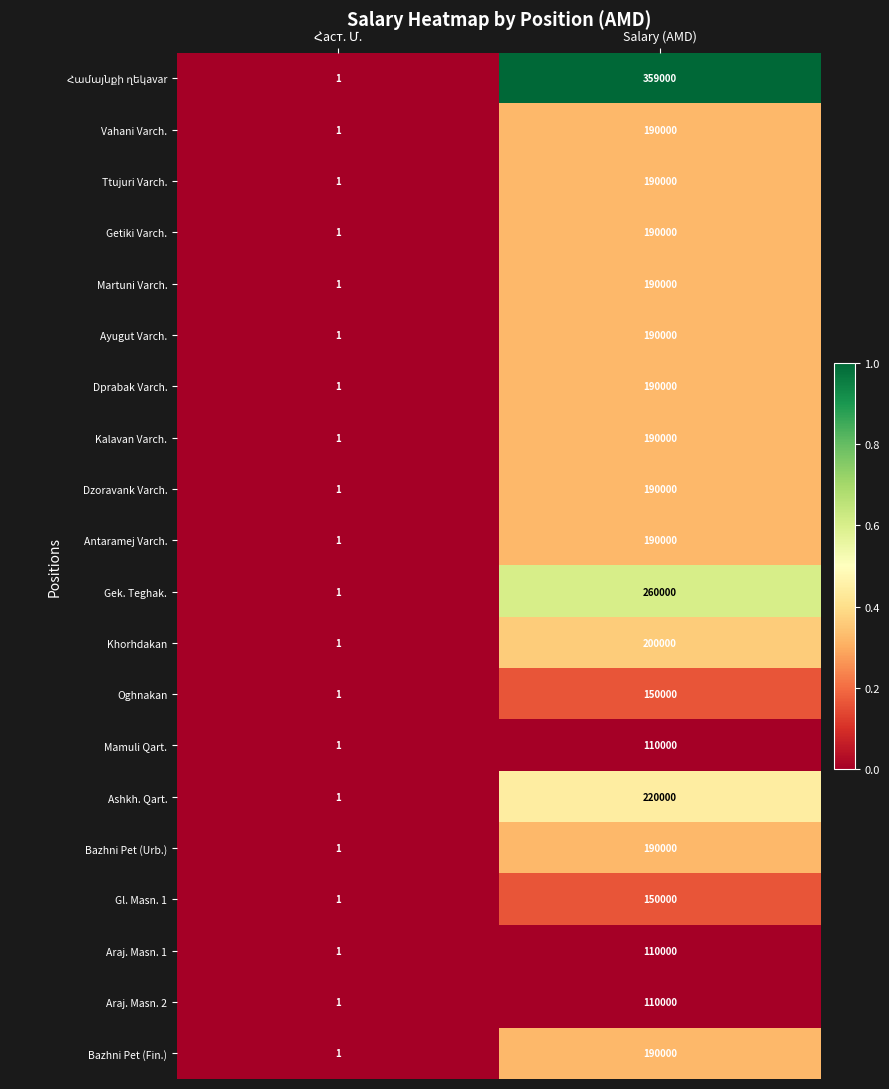

True or false: Antaramej Varch. has a value of 190000 at Salary (AMD).

True